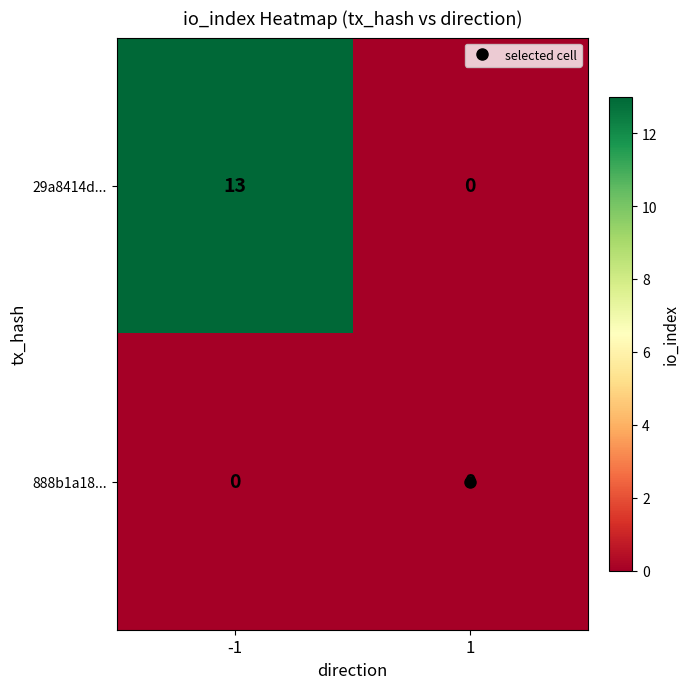

What is the total value across all series at -1?

13